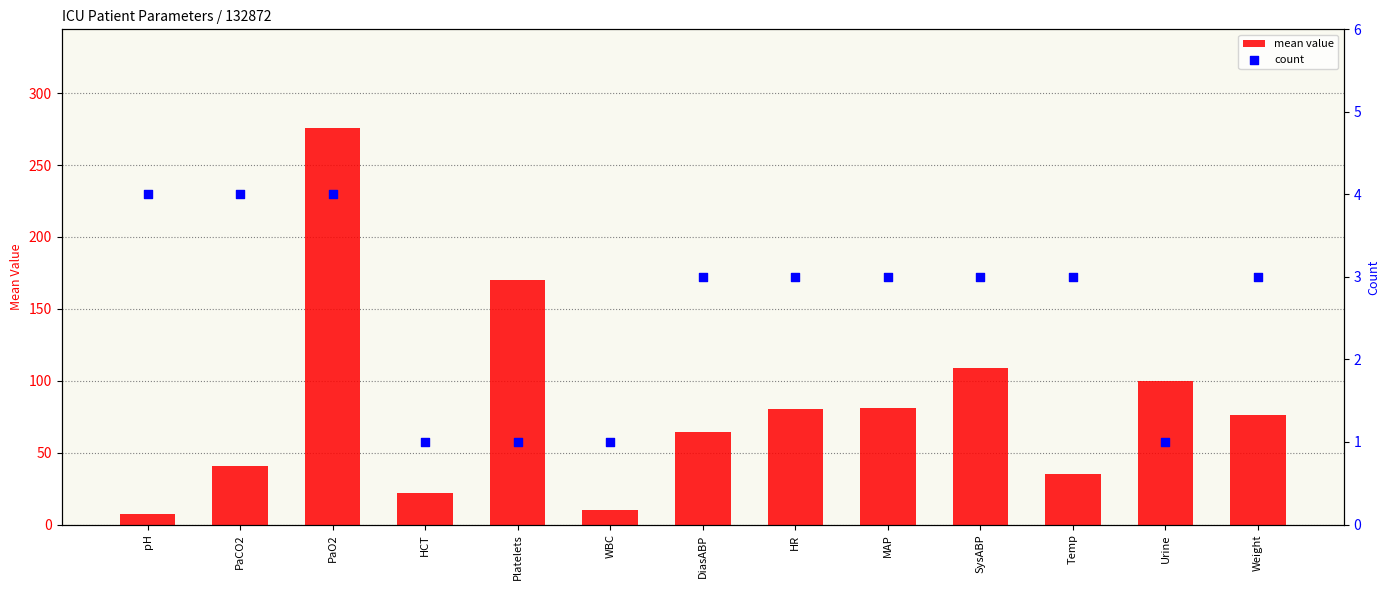

At which category is the sum across all series the highest?

PaO2